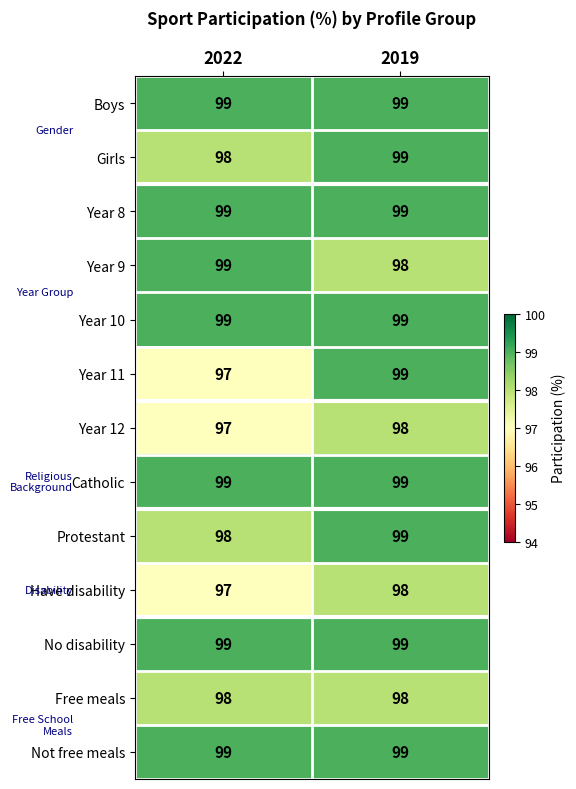

Which series has the widest spread of values?

Year 11